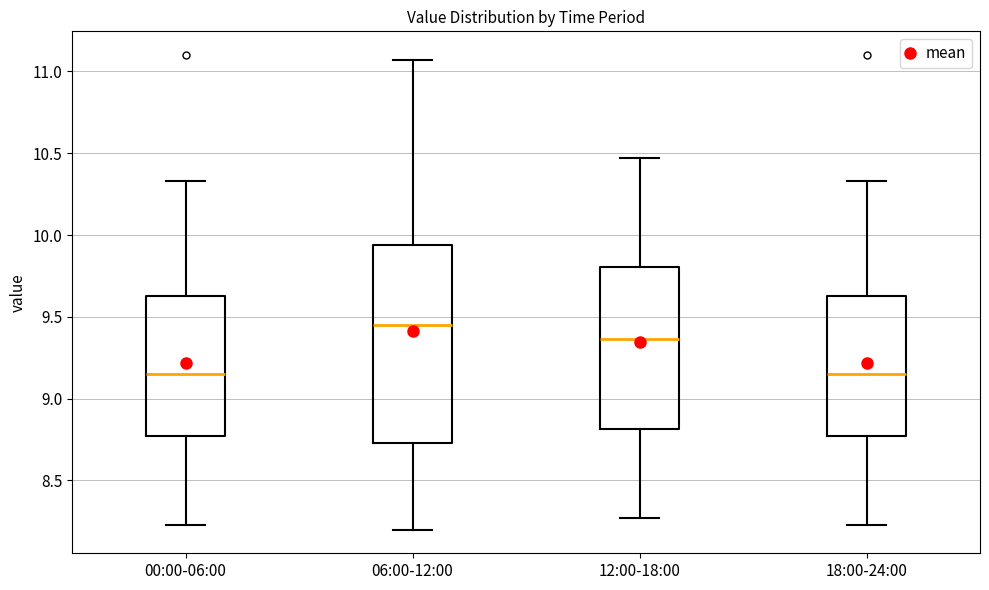

Reading left to right, read every box against the y-axis: the position of its median line, the range the box covers, and the ends of its whiskers. The values are not printed on the chart, so give them approximately, as read against the axis.

00:00-06:00: median 9.15, box 8.75 to 9.65, whiskers 8.25 to 10.35
06:00-12:00: median 9.45, box 8.75 to 9.95, whiskers 8.20 to 11.05
12:00-18:00: median 9.35, box 8.80 to 9.80, whiskers 8.25 to 10.45
18:00-24:00: median 9.15, box 8.75 to 9.65, whiskers 8.25 to 10.35